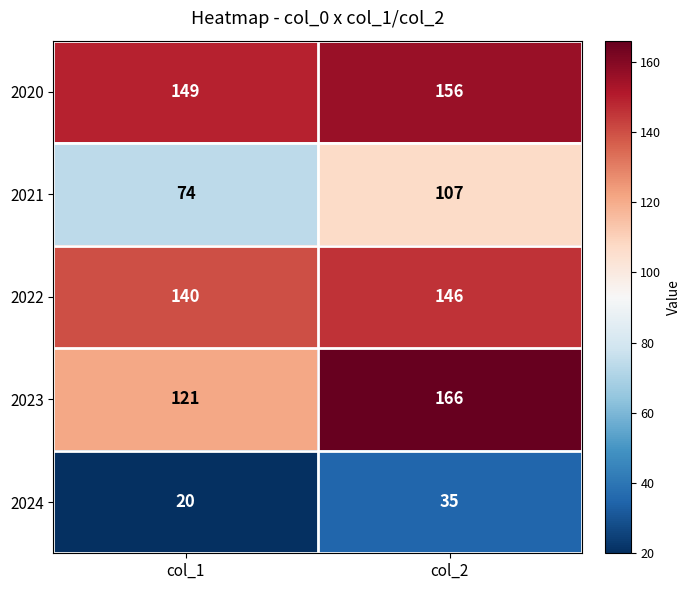

What is the difference between the highest and lowest values at col_1?

129